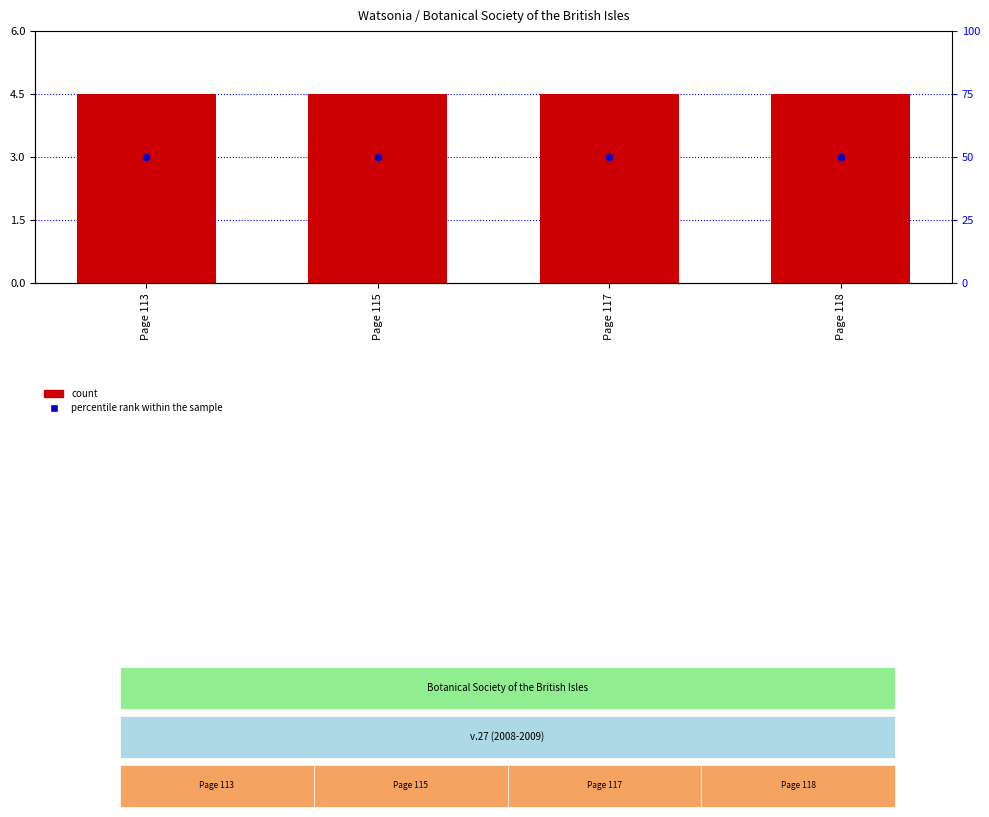

At how many categories does at least one series exceed 3?

4